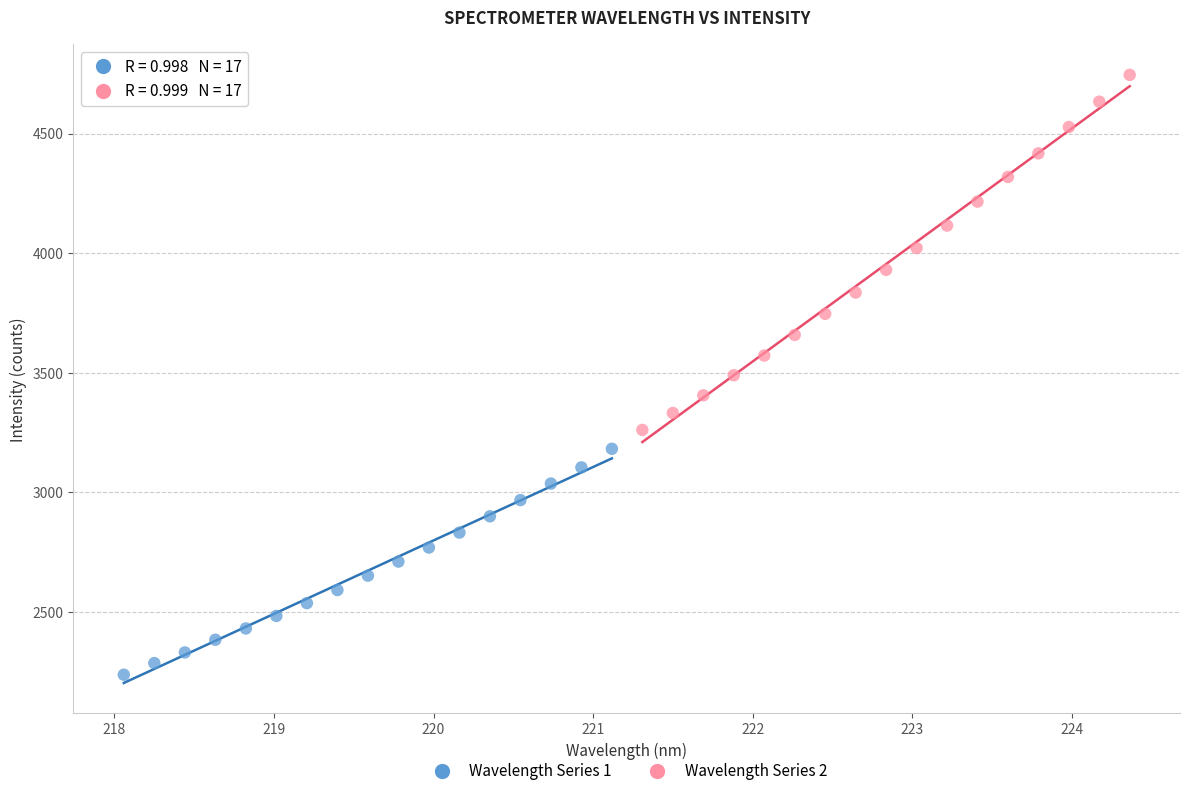

Which series reaches the maximum Y coordinate?

Wavelength Series 2